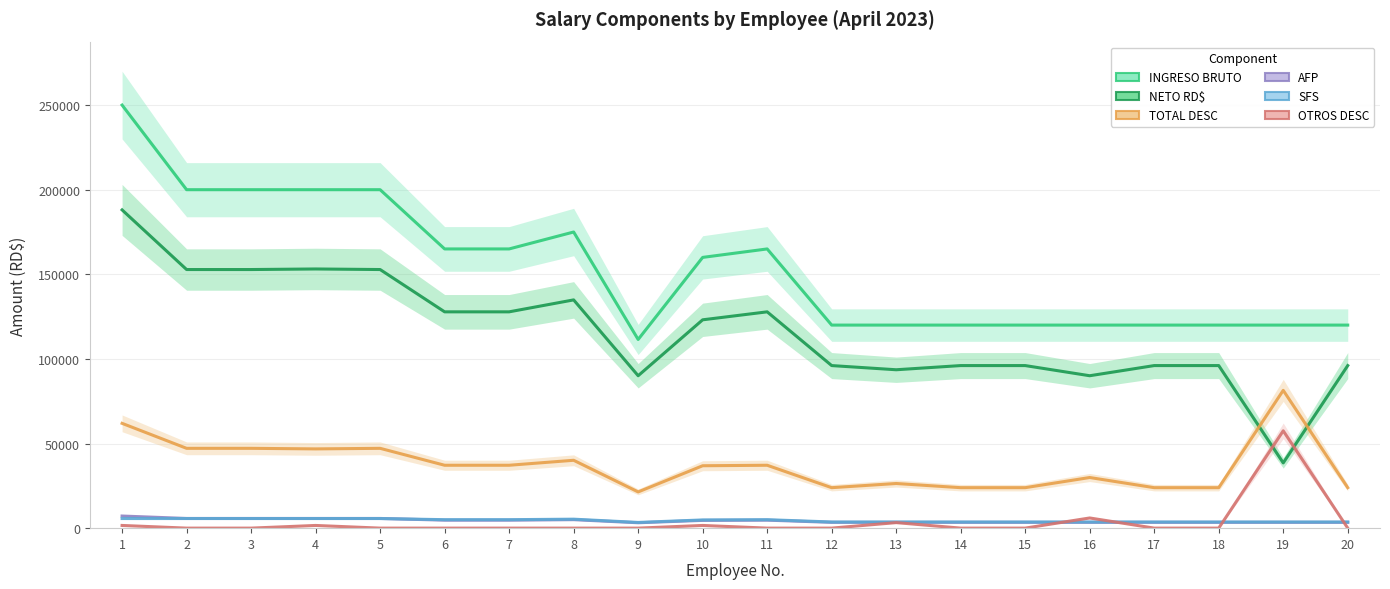

What is the difference between the highest and lowest values at 5?

199975.0